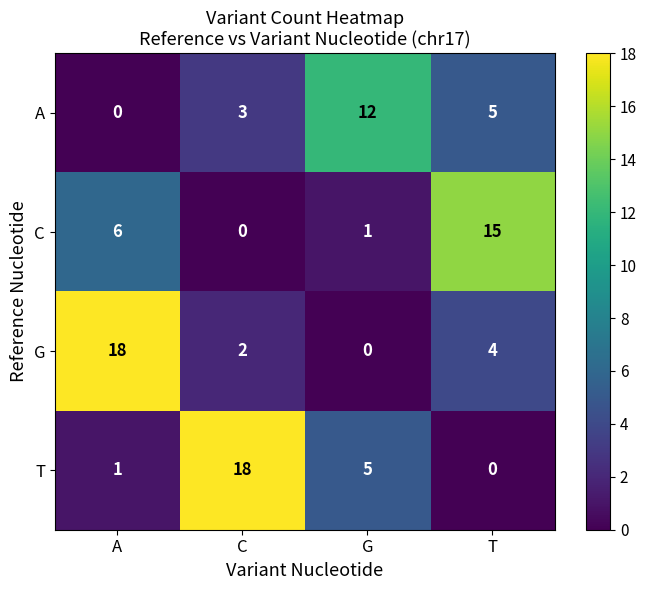

At how many categories does at least one series exceed 11?

4